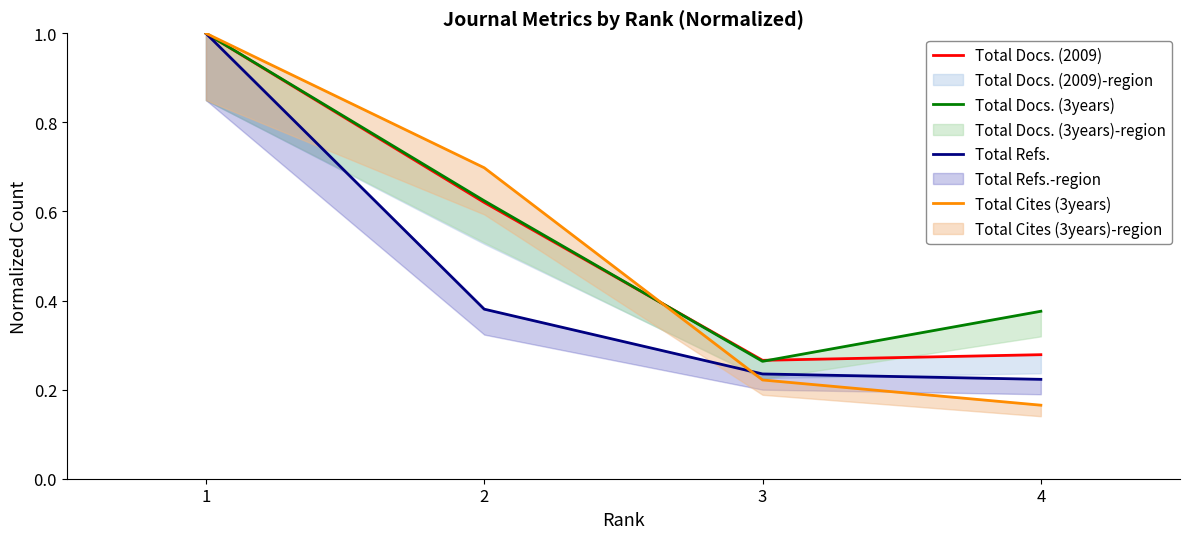

Is it true that Total Docs. (3years) equals 0.6 at 2?

True